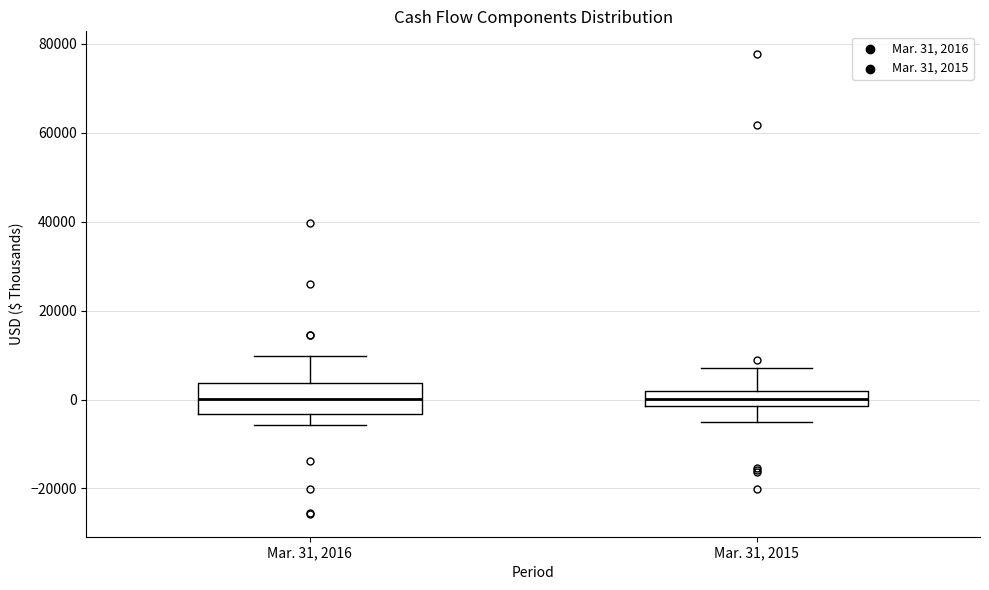

Reading left to right, read every box against the y-axis: the position of its median line, the range the box covers, and the ends of its whiskers. The values are not printed on the chart, so give them approximately, as read against the axis.

Mar. 31, 2016: median 0, box -4000 to 4000, whiskers -6000 to 10000
Mar. 31, 2015: median 0, box -2000 to 2000, whiskers -6000 to 8000